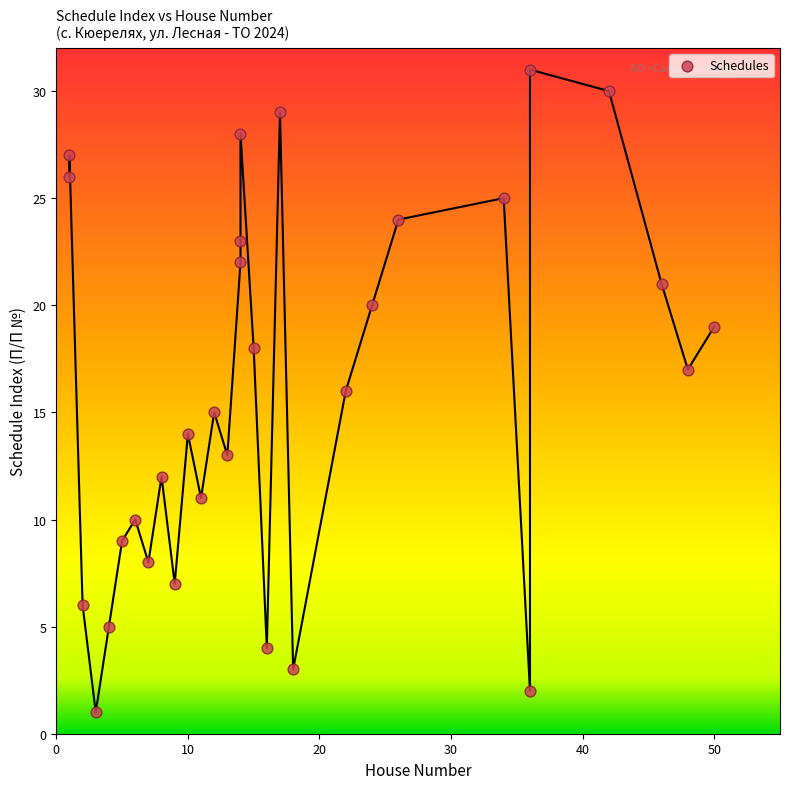

What is the range of X values (max minus min)?

49